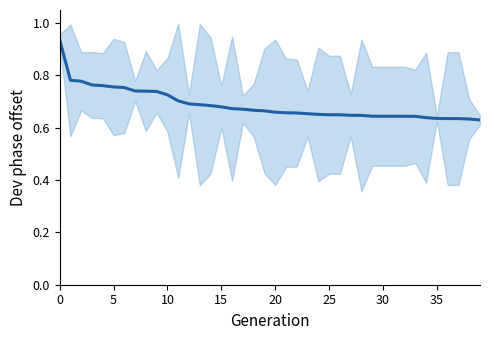

True or false: the data shows 0.9 at 32.

False